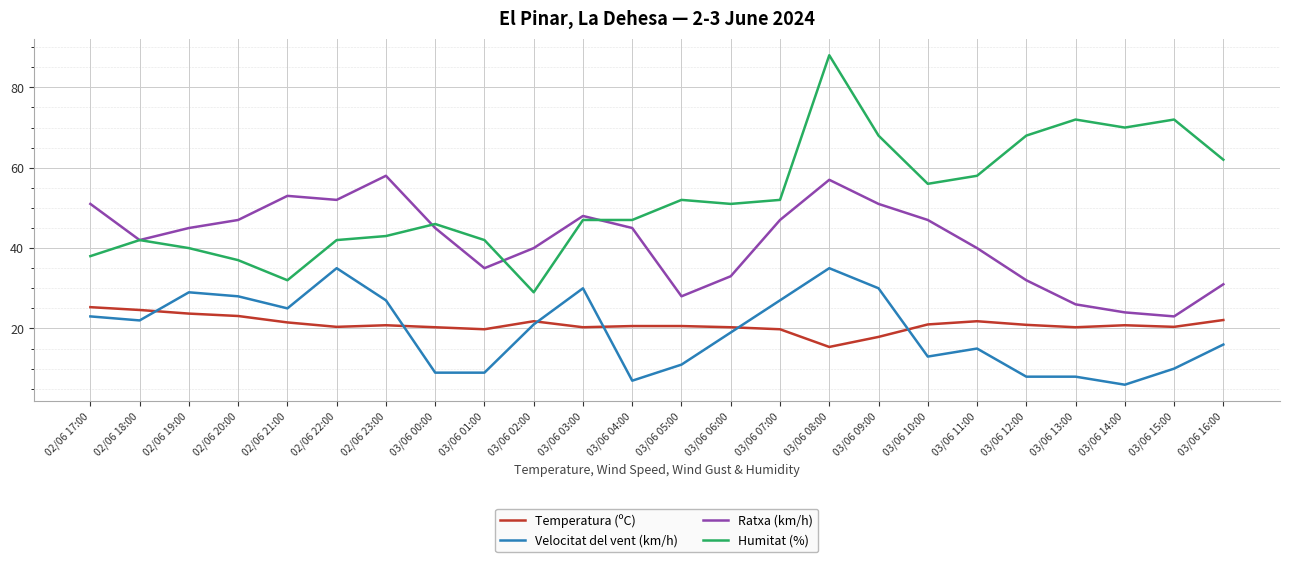

True or false: Temperatura (ºC) has a value of 20.4 at 02/06 22:00.

True